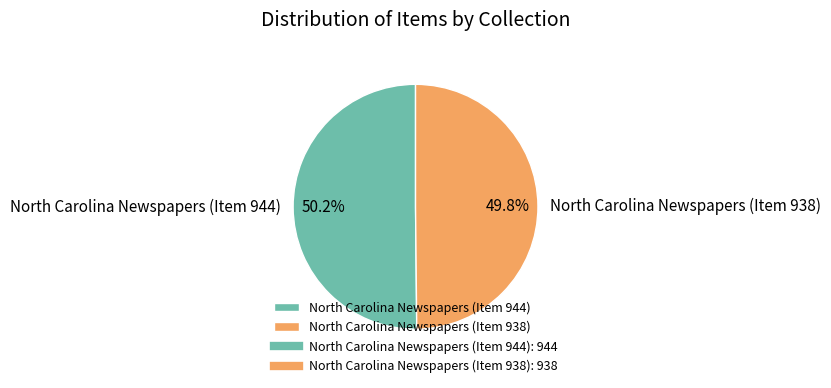

How many segments does this pie chart have?

2